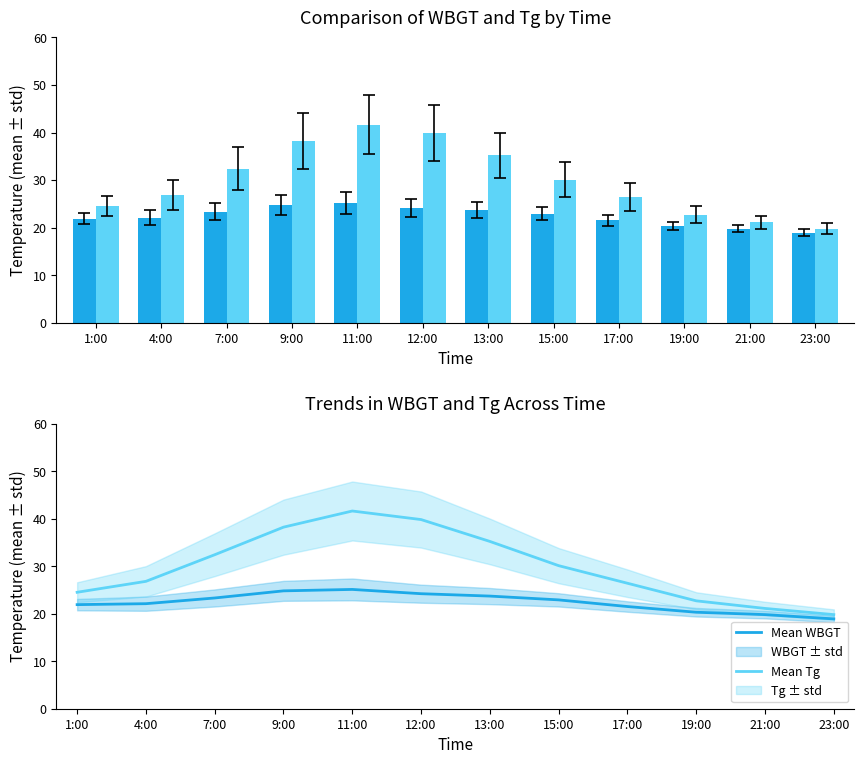

What is the difference between the highest and lowest values at 11:00?

16.5